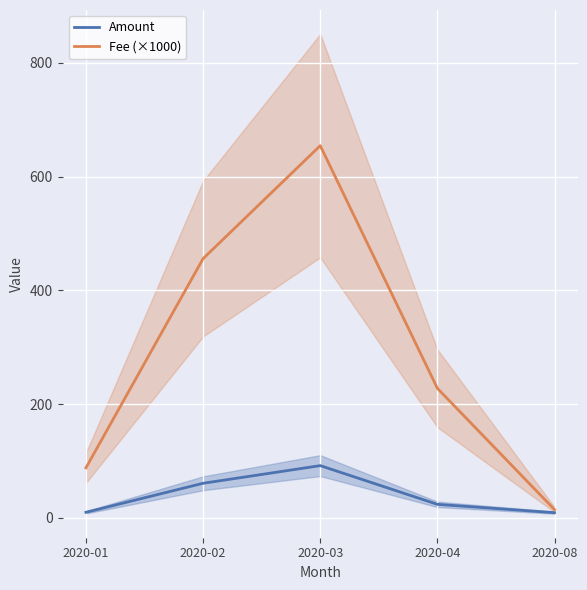

True or false: Amount and Fee (×1000) cross at least once.

False